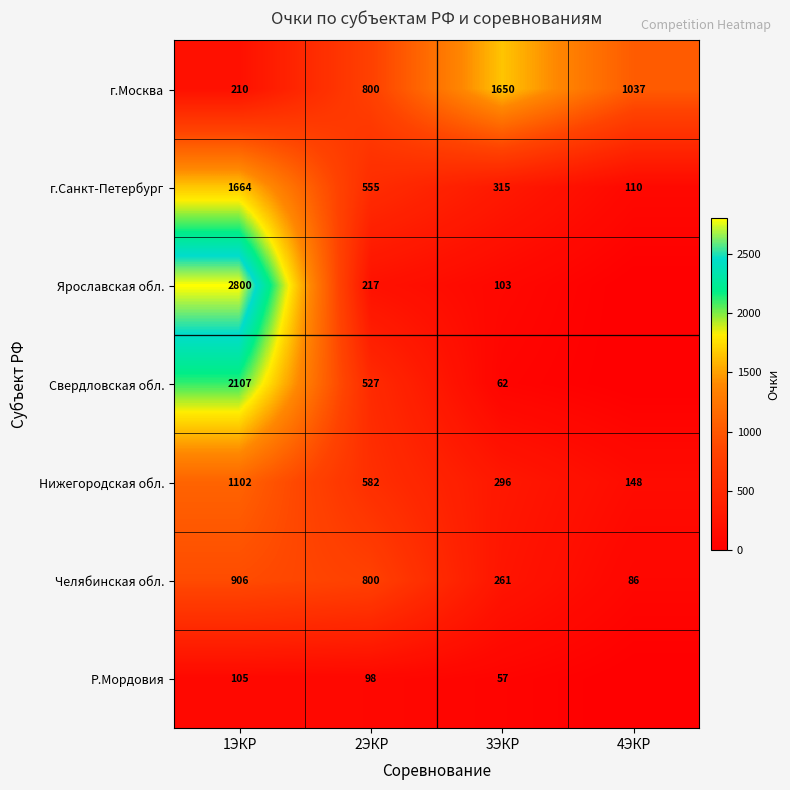

At which category is the sum across all series the highest?

1ЭКР